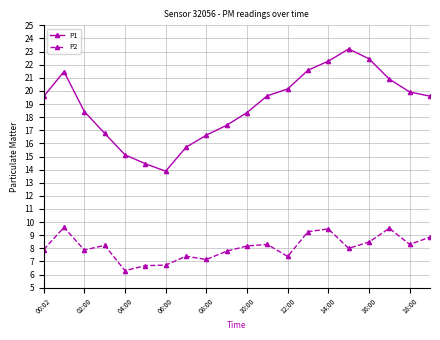

How many series are shown in this chart?

2